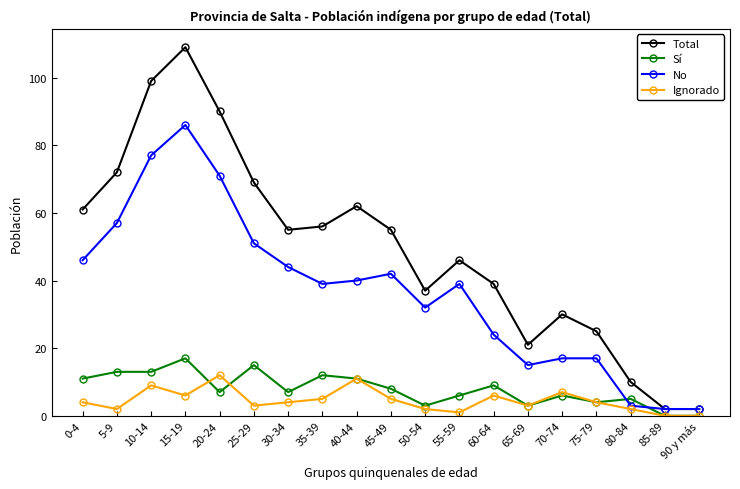

What is the value of the Total point at the 19th from the left?

2